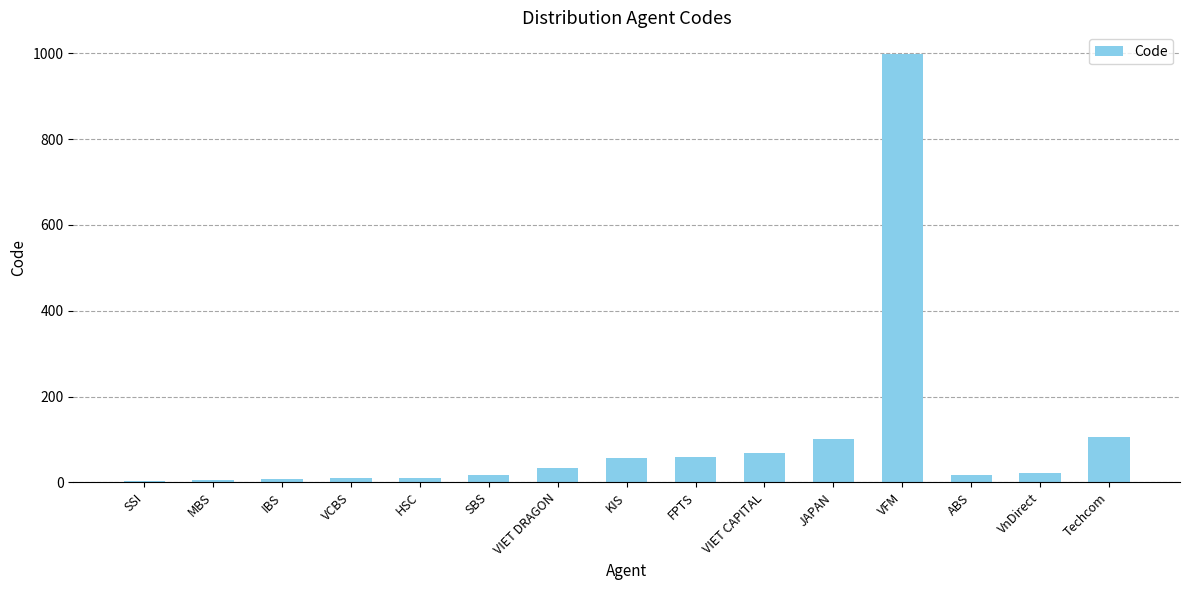

The value at VFM is 1737. True or false?

False